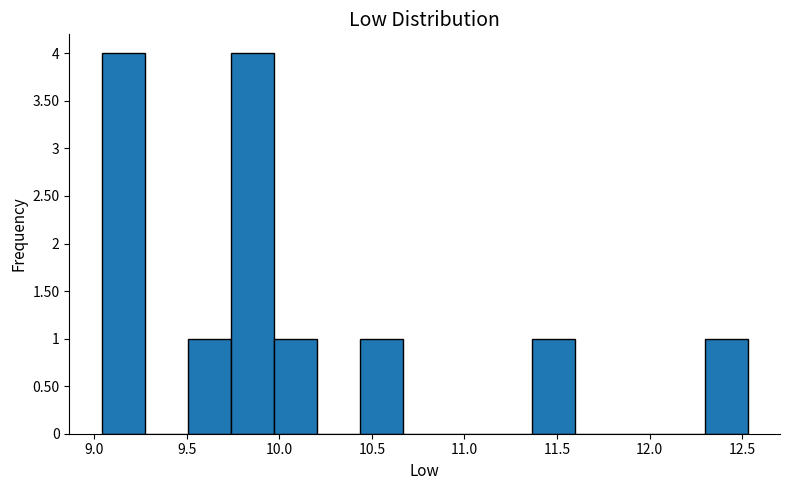

Reading left to right, list every bar in this chart as the range it spans on the x-axis followed by its height. Neither the bar edges nor the heights are printed on the chart, so give them approximately, as read against the axes.

9.05 to 9.25: 4
9.25 to 9.50: 0
9.50 to 9.75: 1
9.75 to 9.95: 4
9.95 to 10.20: 1
10.20 to 10.45: 0
10.45 to 10.65: 1
10.65 to 10.90: 0
10.90 to 11.15: 0
11.15 to 11.35: 0
11.35 to 11.60: 1
11.60 to 11.85: 0
11.85 to 12.05: 0
12.05 to 12.30: 0
12.30 to 12.55: 1